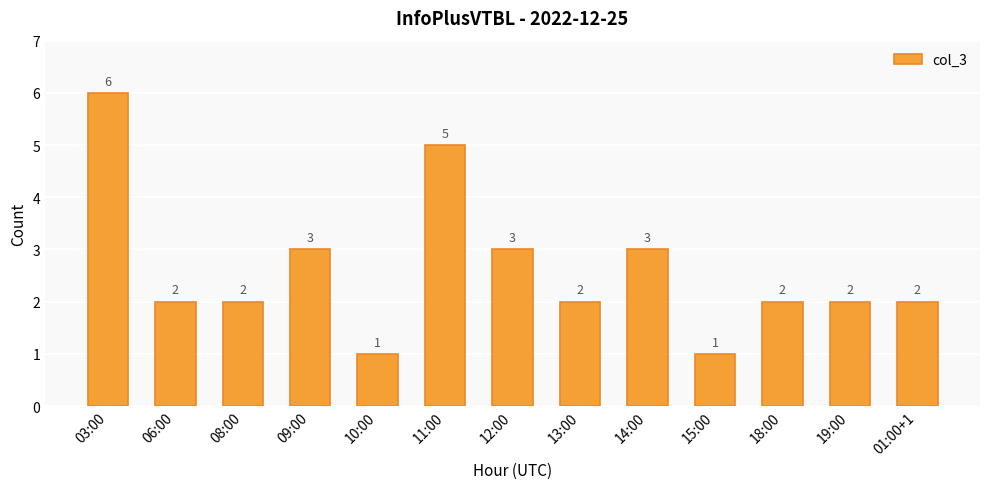

What is the change in value from 10:00 to 14:00?

+2